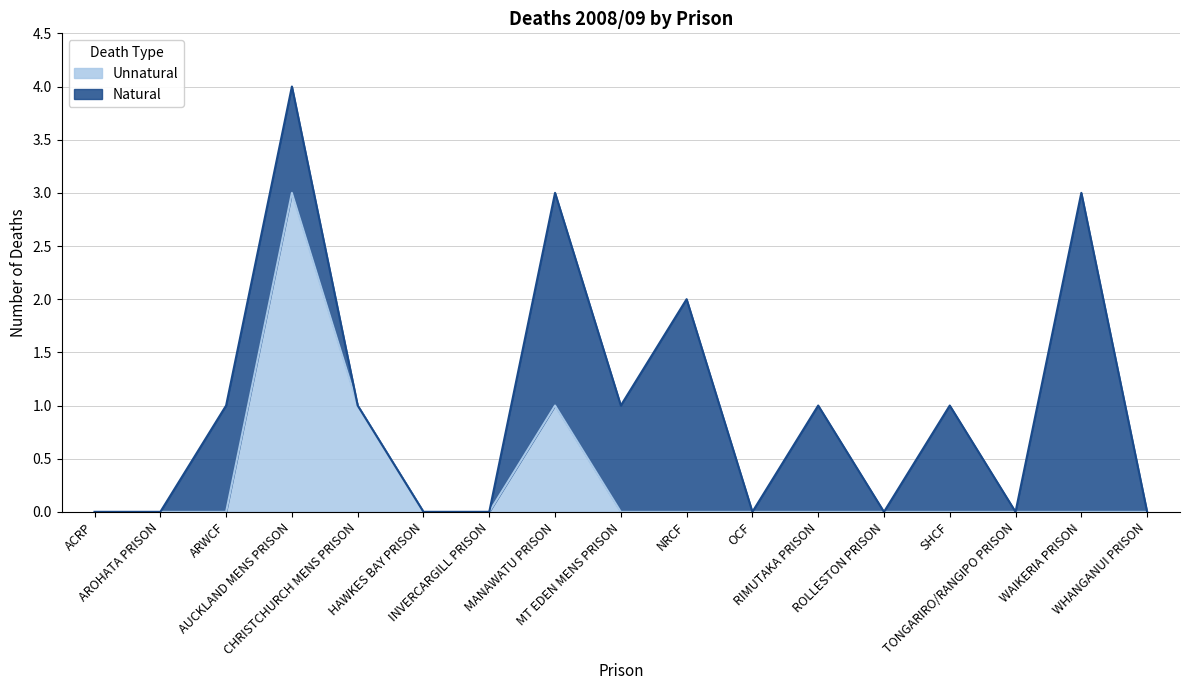

What value does the data have at CHRISTCHURCH MENS PRISON?

1